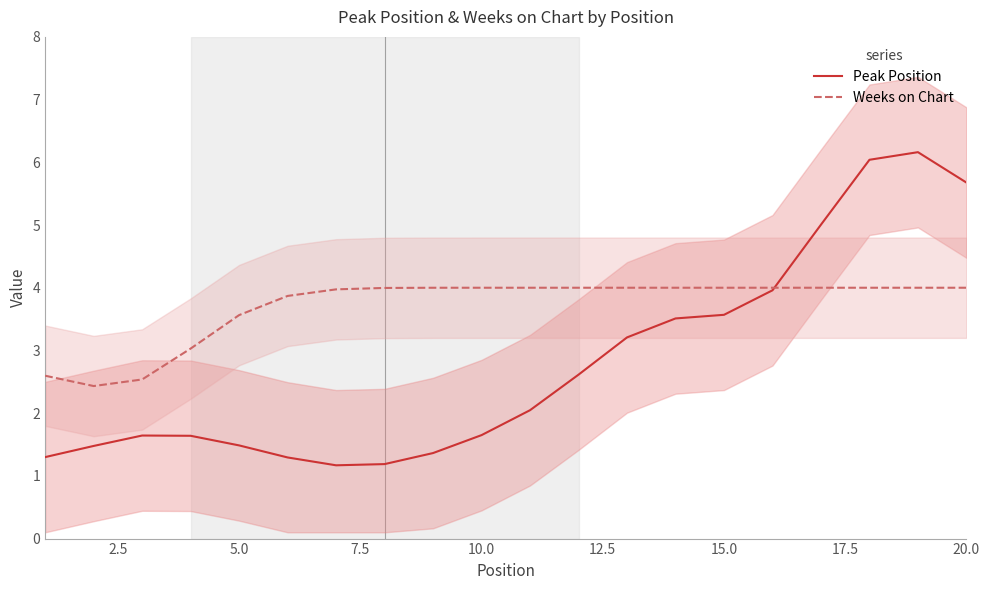

Is it true that Peak Position equals 1.8 at 20.0?

False